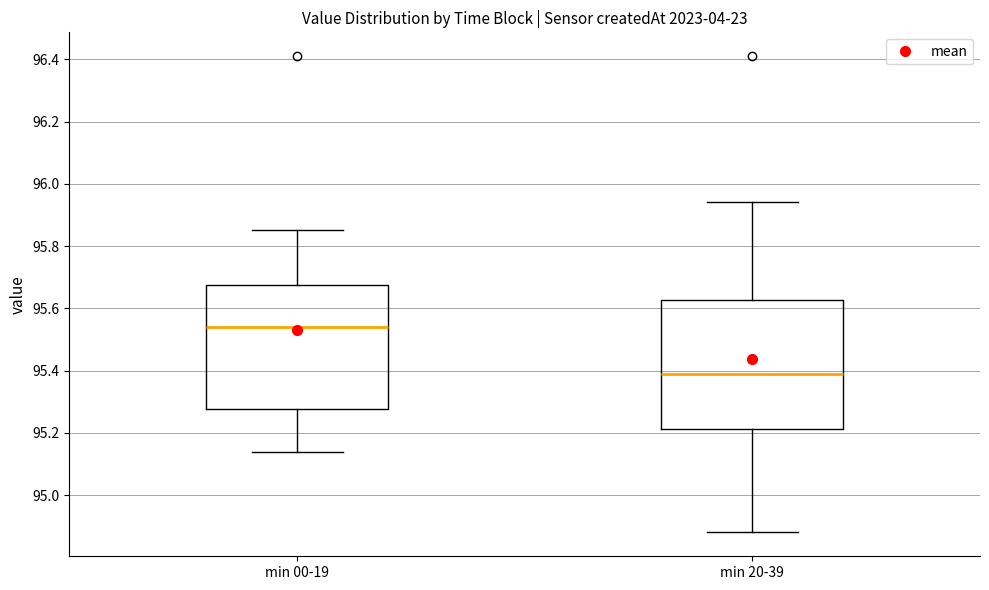

Reading left to right, transcribe this box plot: for each box, give where its median line is, the range the box spans, and where its two whiskers end, as read against the y-axis. The values are not printed on the chart, so give them approximately, as read against the axis.

min 00-19: median 95.54, box 95.28 to 95.68, whiskers 95.14 to 95.86
min 20-39: median 95.40, box 95.22 to 95.62, whiskers 94.88 to 95.94